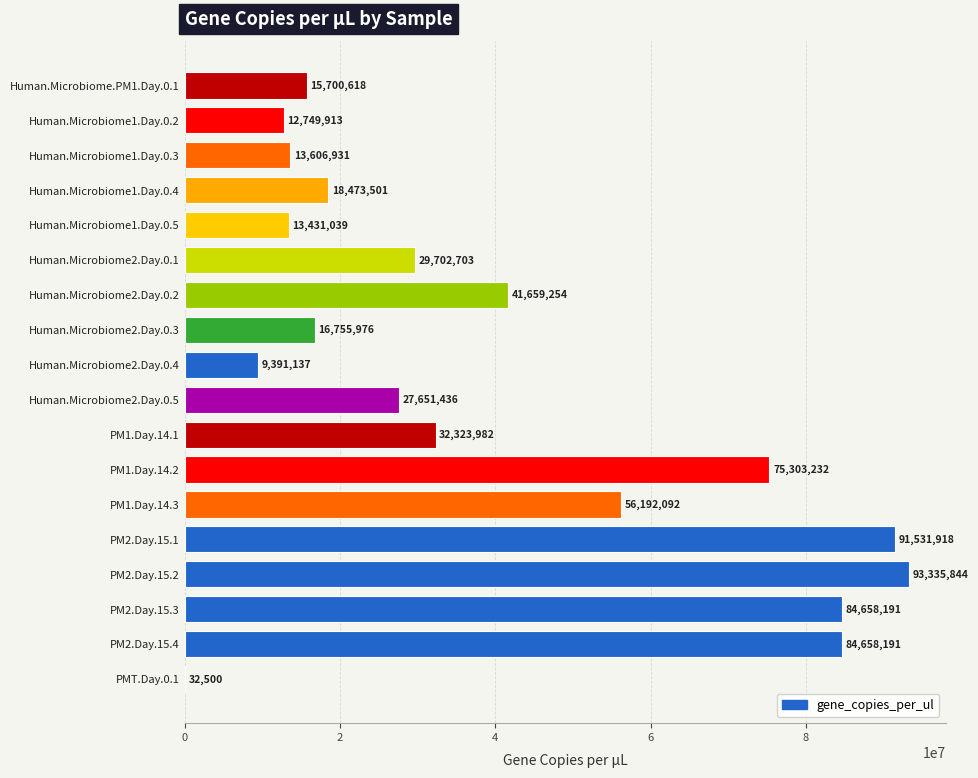

Does the chart contain stacked bars?

No